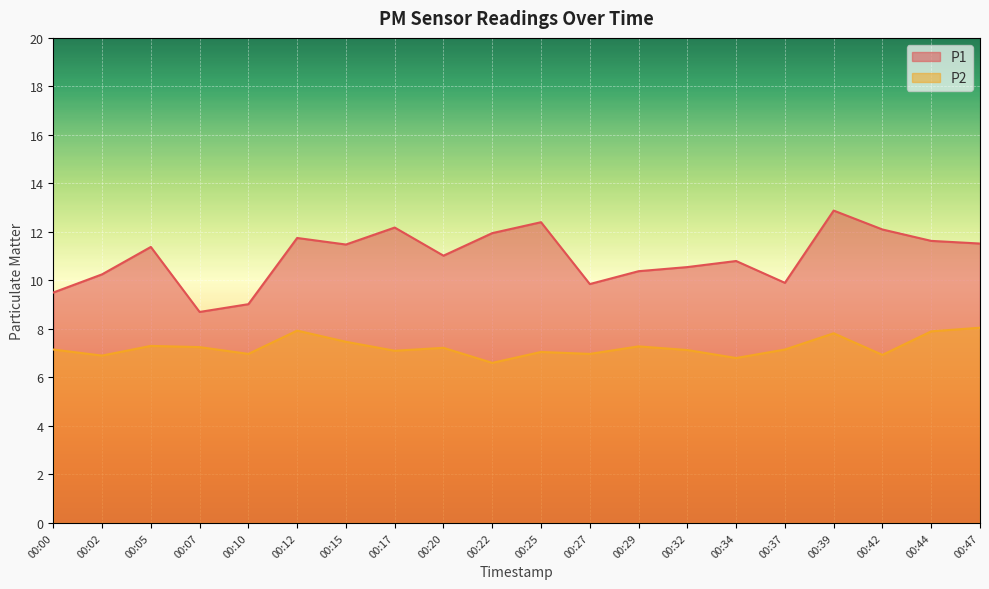

At which category does the chart reach its minimum across all series?

00:22